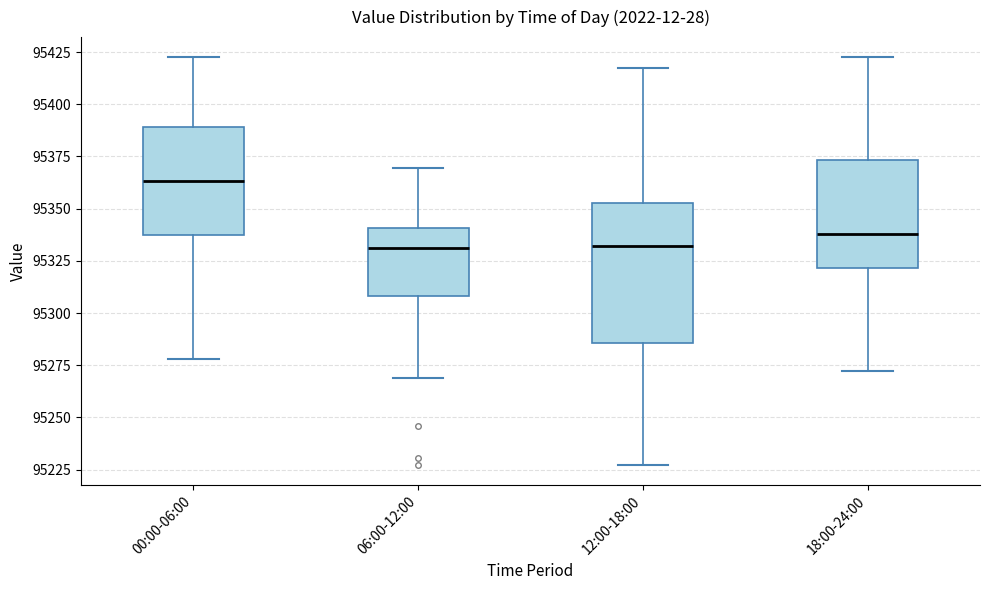

Where does the lower whisker of the box for 00:00-06:00 end on the y-axis? The values are not printed on the chart, so give them approximately, as read against the axis.

95280